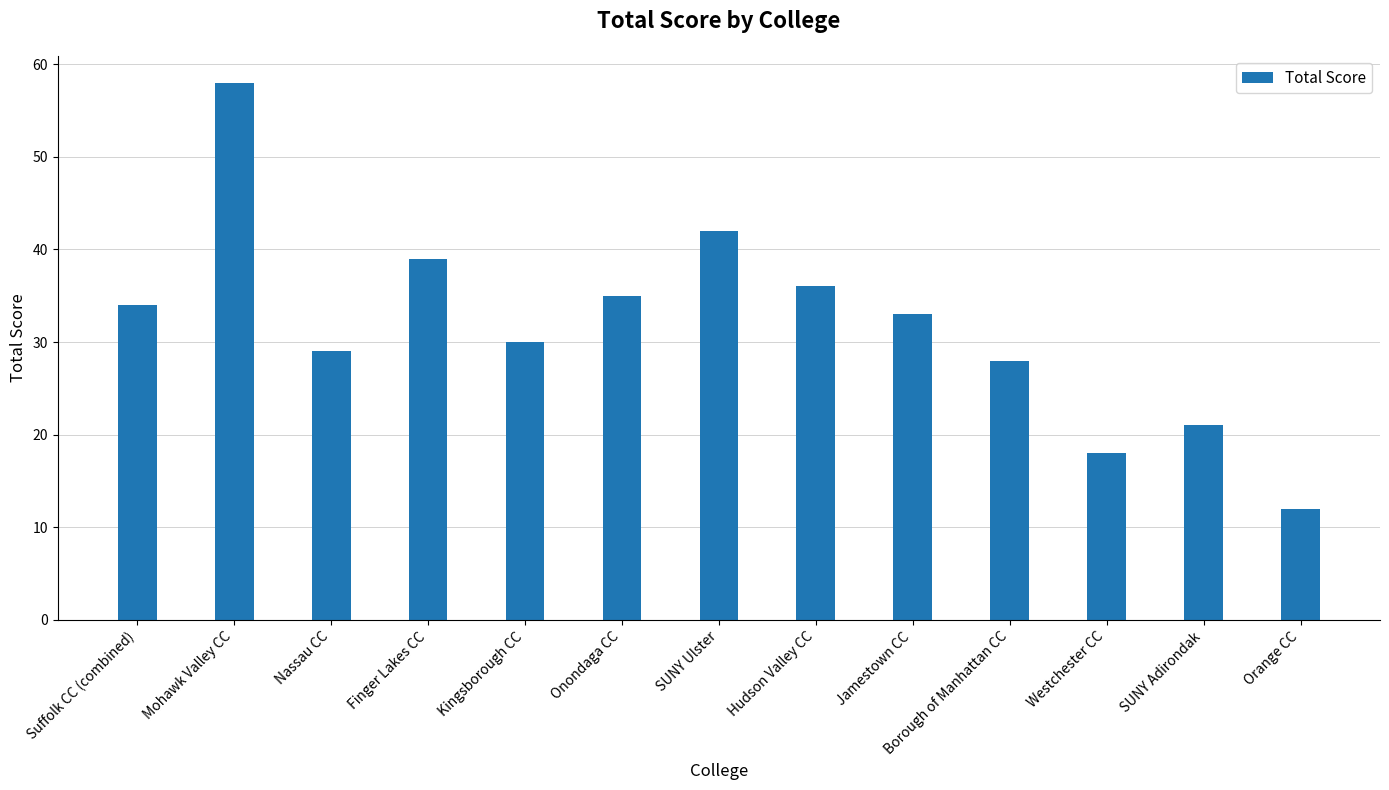

What is the difference between the maximum and second lowest values?

40